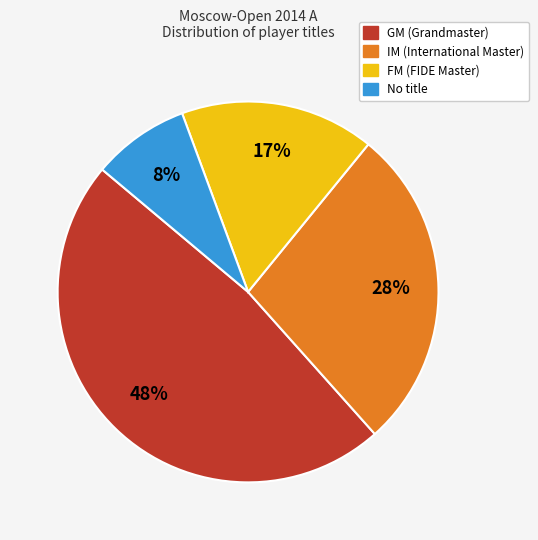

Count the number of slices in the pie.

4